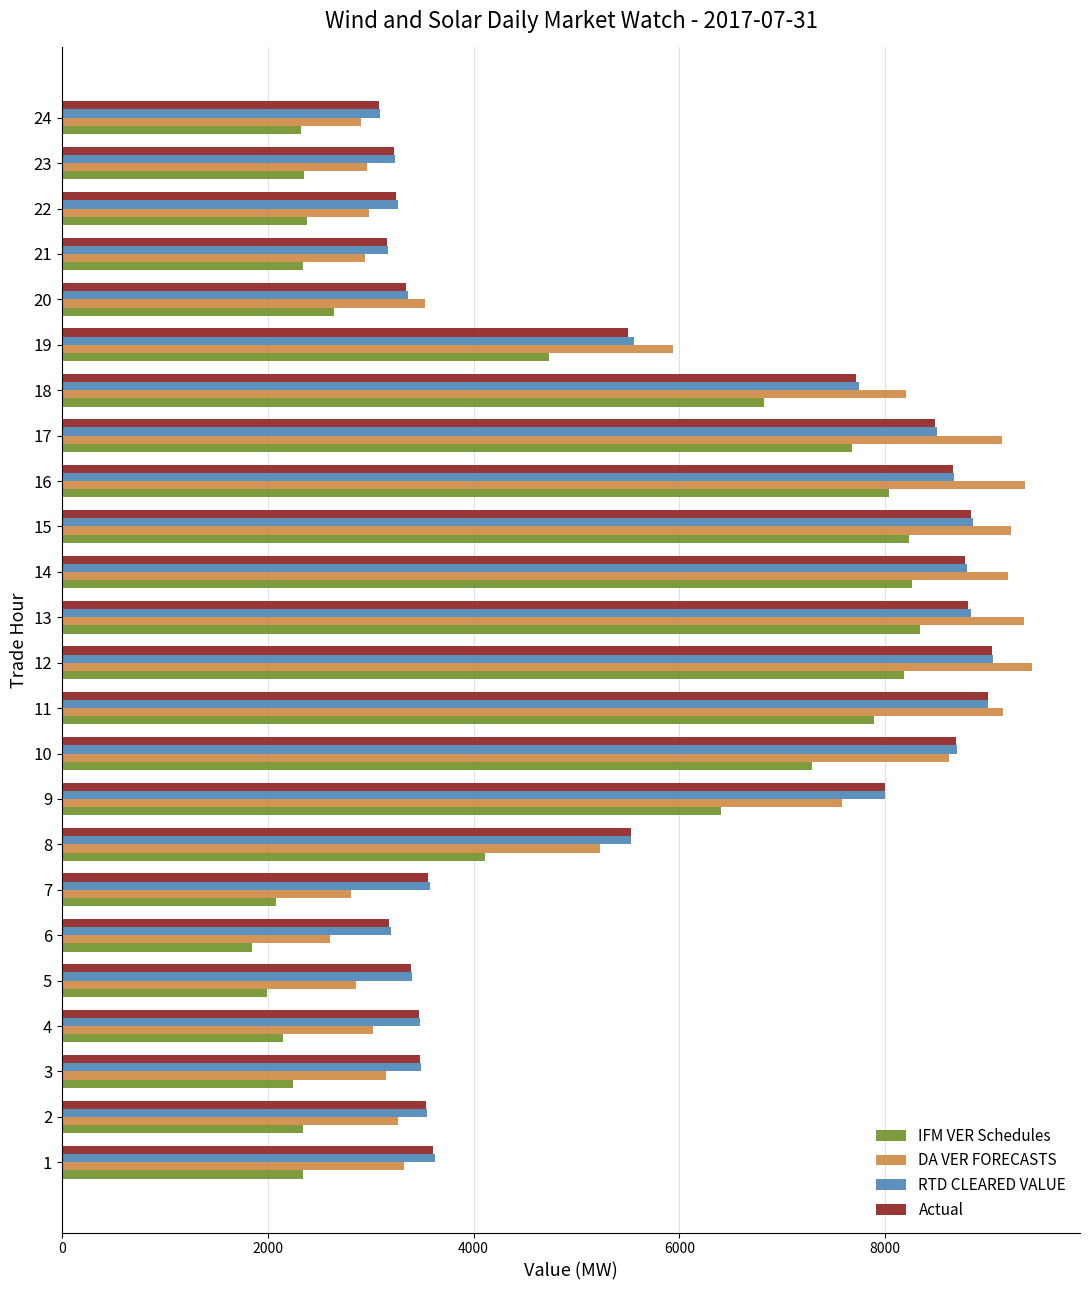

Is the value of IFM VER Schedules at 18 greater than the value of RTD CLEARED VALUE at 16?

No